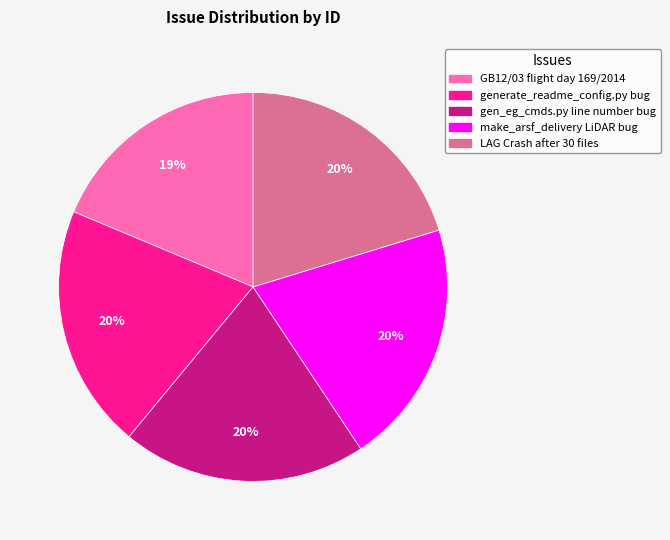

To the nearest percent, what is the combined percentage of gen_eg_cmds.py line number bug and GB12/03 flight day 169/2014?

39%